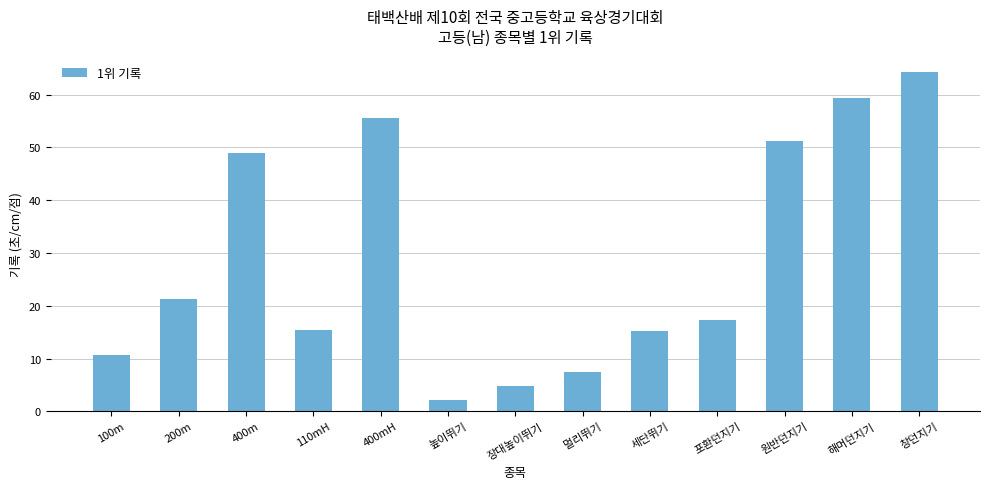

What is the greatest value displayed?

64.2